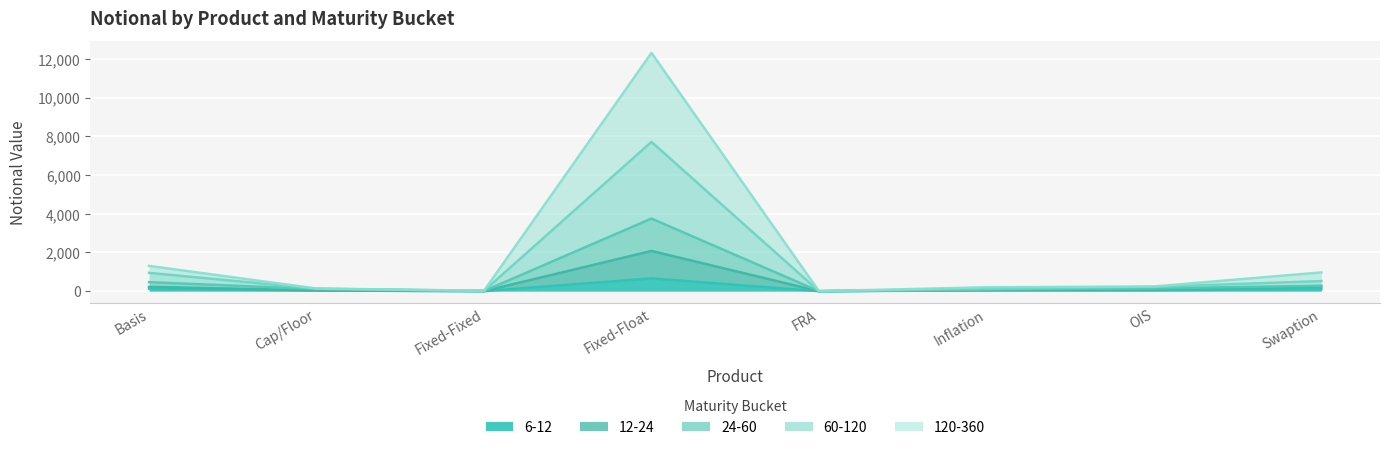

Reading right to left, what are all the values shown in this chart?

6-12: 117	47	42	0	662	2	33	129
12-24: 240	106	62	0	2079	4	41	226
24-60: 523	221	123	0	7713	16	129	948
60-120: 283	146	80	0	3752	10	111	466
120-360: 971	244	203	0	12309	24	138	1306